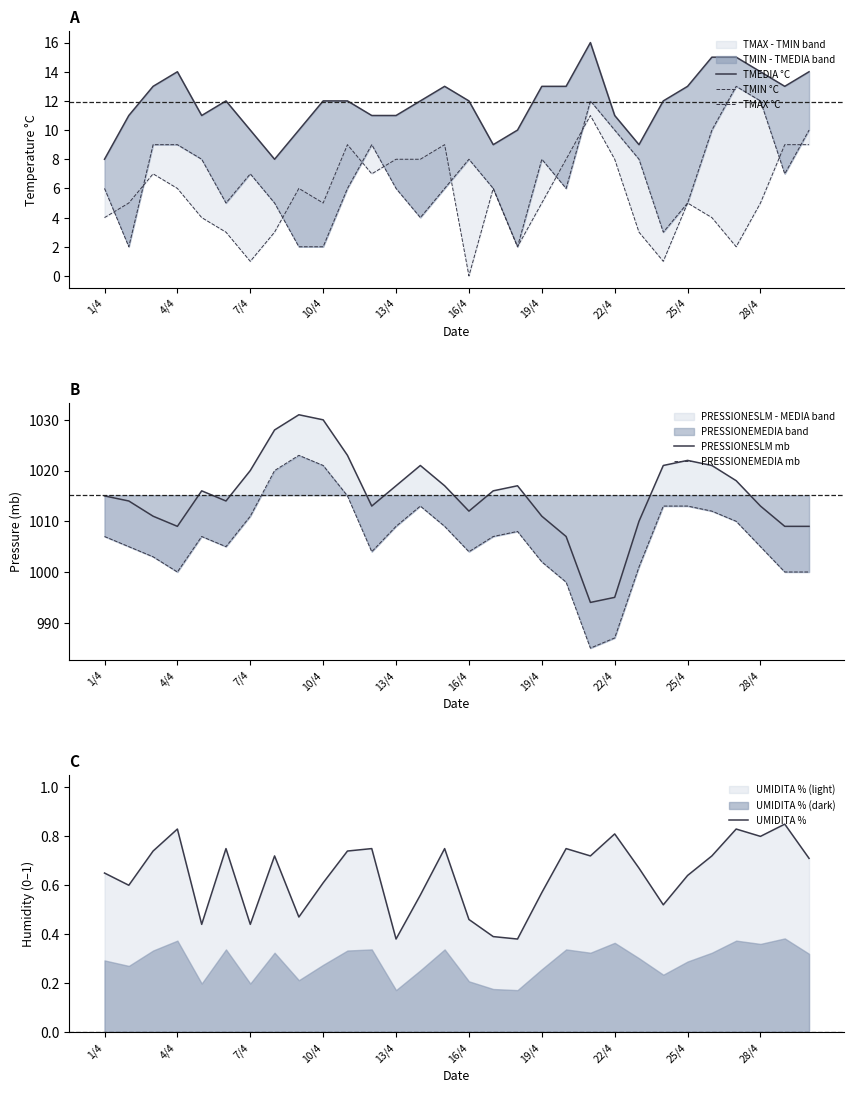

What is the value of the PRESSIONEMEDIA mb point at the 30th from the left?

1000.0